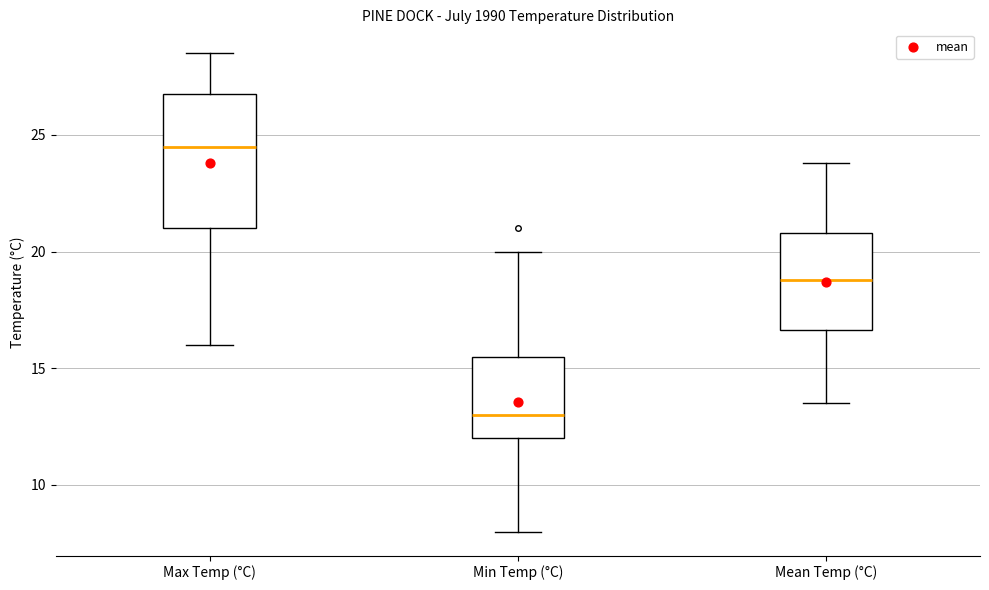

Comparing the boxes themselves (not the whiskers), which one is the tallest?

Max Temp (°C)